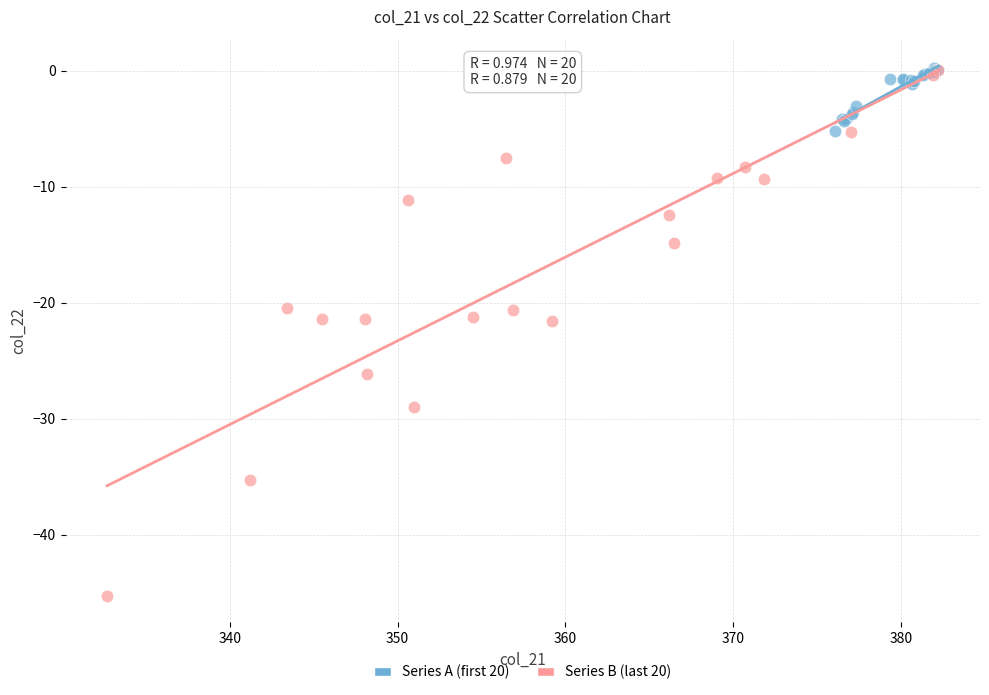

Which series contains the lowest Y value?

Series B (last 20)